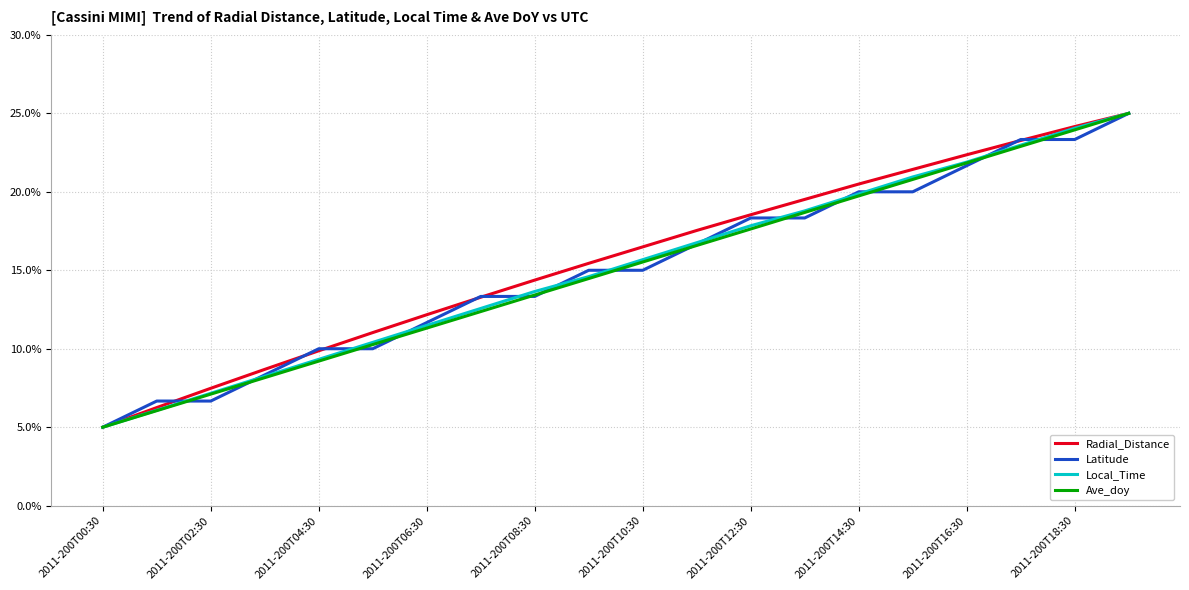

What is the maximum value for Latitude?

25.0